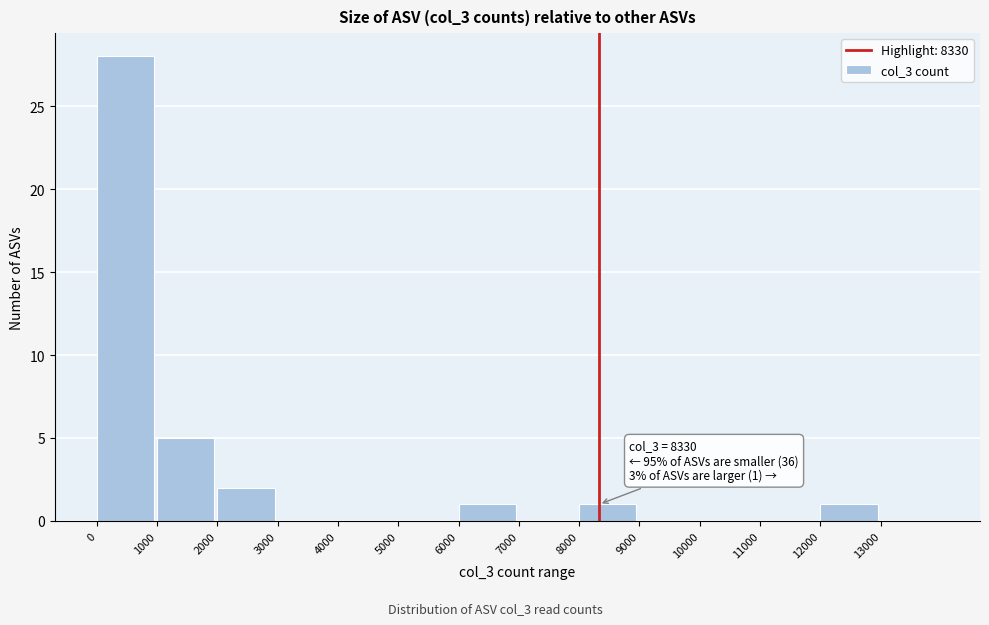

Over which range of the x-axis is the bar tallest?

0 to 1000